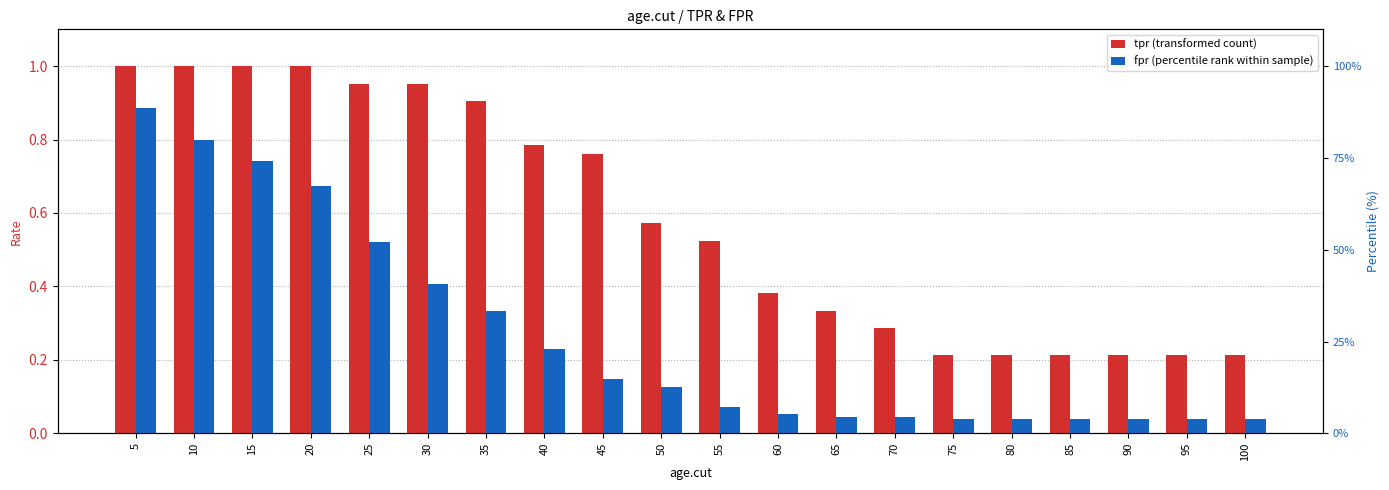

At which category does the chart reach its minimum across all series?

75